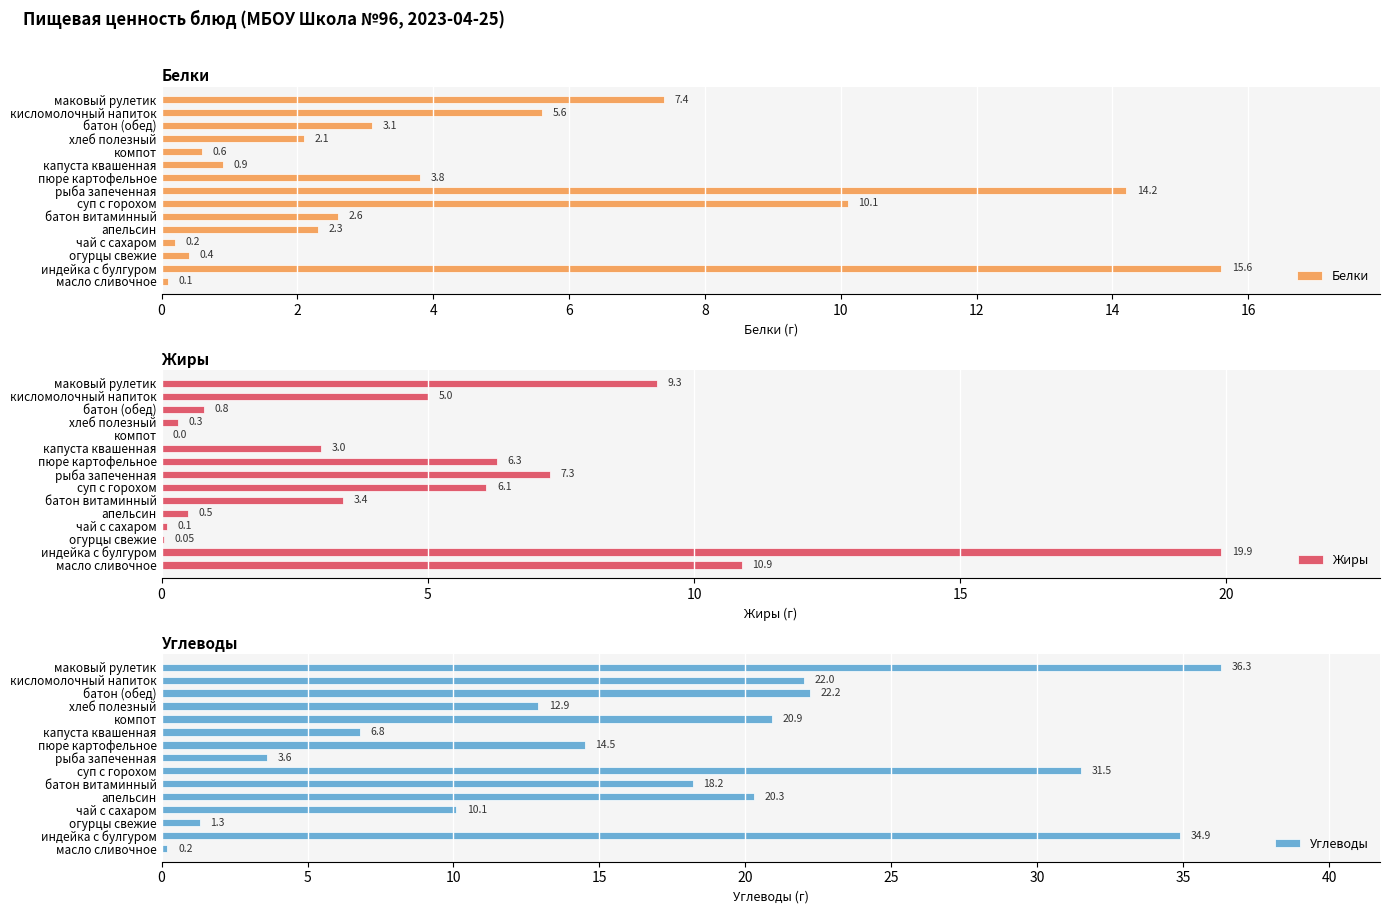

Is the value of Углеводы at 11 greater than the value of Жиры at 10?

Yes